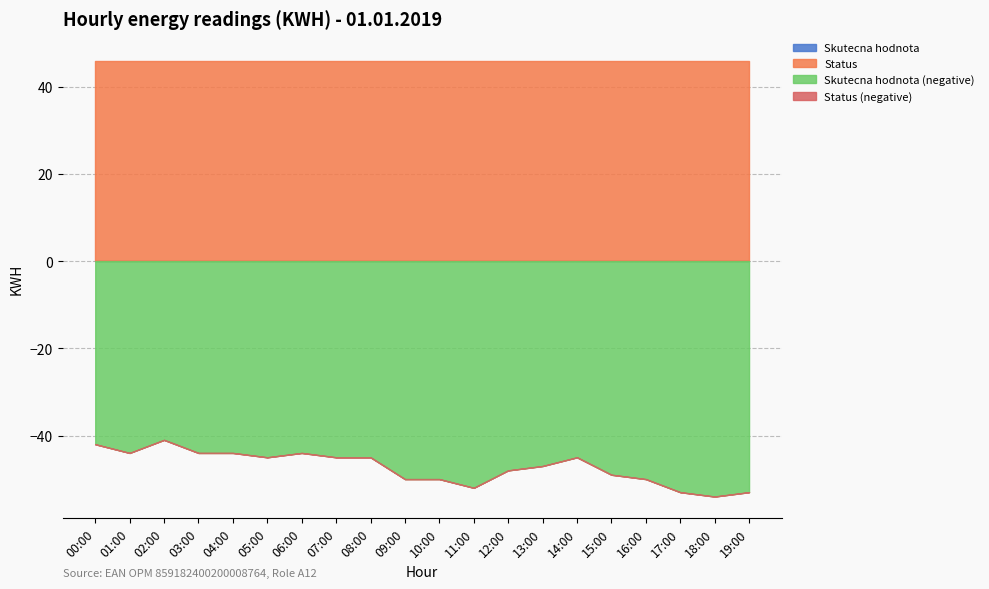

What is the value of the Skutecna hodnota point at the 12th from the left?

-52